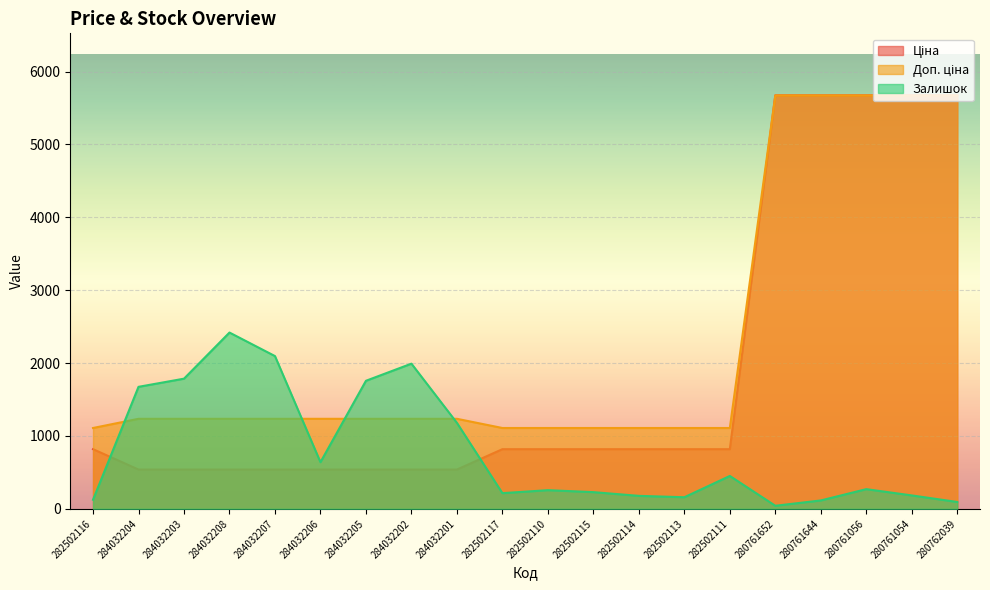

Reading left to right, extract all data points from this chart.

Ціна: 282502116=818.5	284032204=539.0	284032203=539.0	284032208=539.0	284032207=539.0	284032206=539.0	284032205=539.0	284032202=539.0	284032201=539.0	282502117=818.5	282502110=818.5	282502115=818.5	282502114=818.5	282502113=818.5	282502111=818.5	280761652=5673.8	280761644=5673.8	280761056=5673.8	280761054=5673.8	280762039=5673.8
Доп. ціна: 282502116=1109.2	284032204=1235.4	284032203=1235.4	284032208=1235.4	284032207=1235.4	284032206=1235.4	284032205=1235.4	284032202=1235.4	284032201=1235.4	282502117=1109.2	282502110=1109.2	282502115=1109.2	282502114=1109.2	282502113=1109.2	282502111=1109.2	280761652=5673.8	280761644=5673.8	280761056=5673.8	280761054=5673.8	280762039=5673.8
Залишок: 282502116=125.0	284032204=1674.0	284032203=1786.0	284032208=2419.0	284032207=2096.0	284032206=640.0	284032205=1757.0	284032202=1992.0	284032201=1180.0	282502117=215.0	282502110=256.0	282502115=229.0	282502114=178.0	282502113=159.0	282502111=451.0	280761652=42.0	280761644=115.0	280761056=270.0	280761054=184.0	280762039=94.0